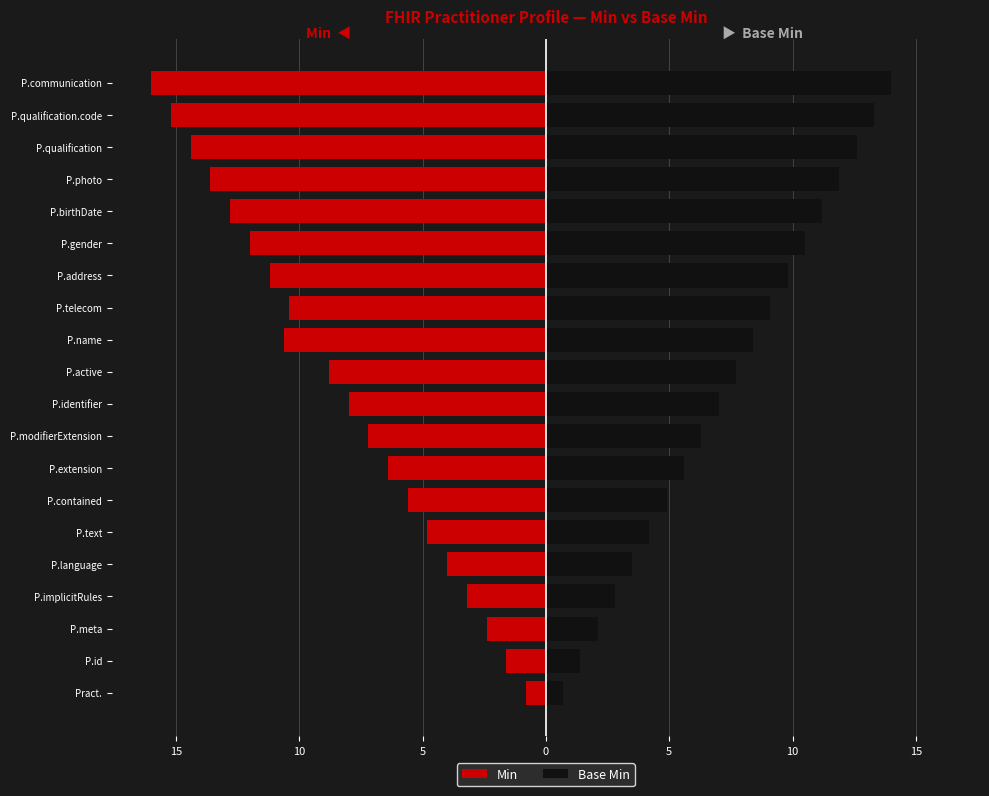

What is the difference between the highest and lowest values at 20?

1.5